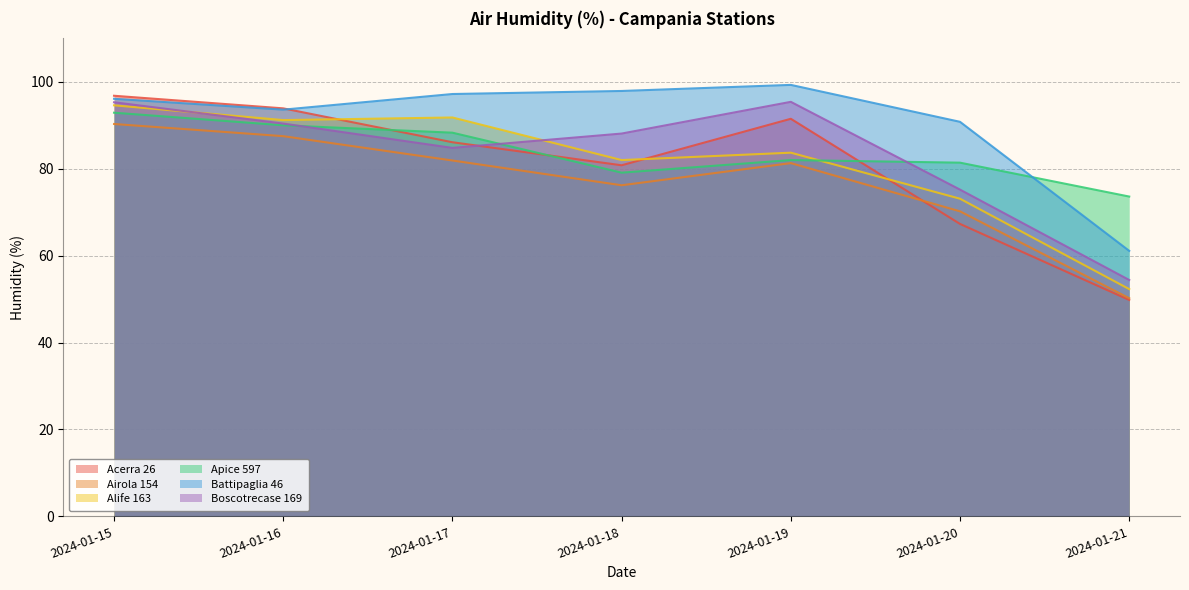

What is the value of the Airola 154 point at the 5th from the left?

81.3